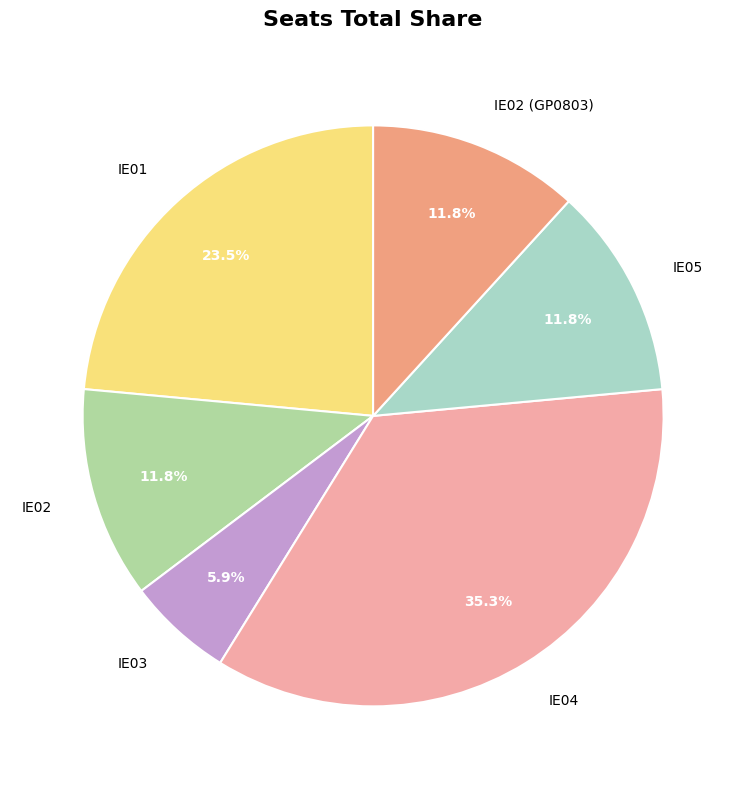

To the nearest percent, what percentage of the pie is IE02?

12%